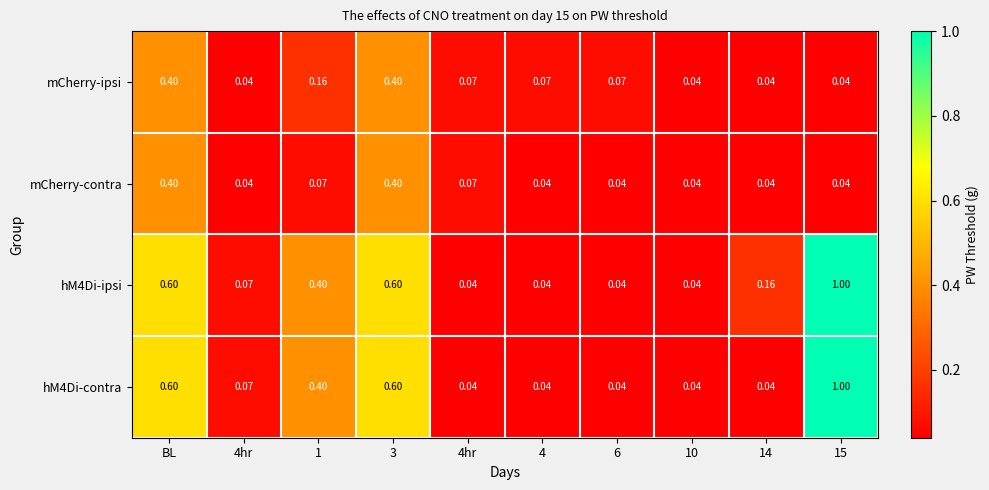

How many series are shown in this chart?

4